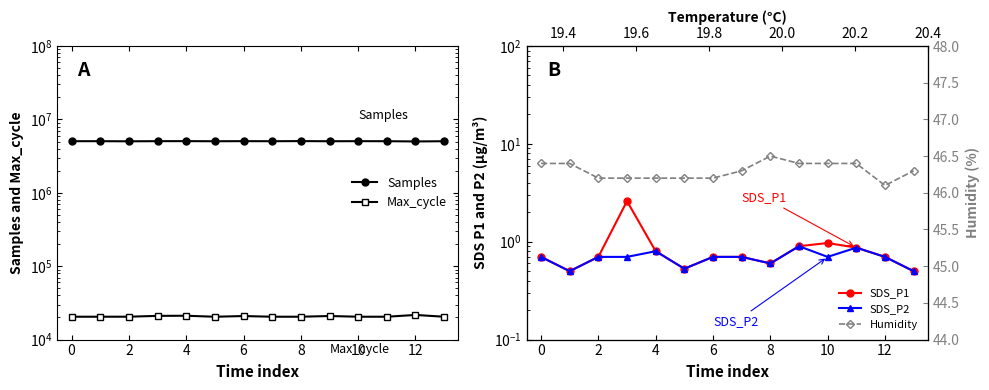

Reading right to left, extract all data points from this chart.

Samples: 5043463.0	5009515.0	5047064.0	5053497.0	5042014.0	5063683.0	5045934.0	5054610.0	5041521.0	5057881.0	5052868.0	5031662.0	5049676.0	5048658.0
Max_cycle: 20479.0	21664.0	20481.0	20486.0	20948.0	20486.0	20484.0	20929.0	20477.0	21129.0	21041.0	20500.0	20488.0	20489.0
SDS_P1: 0.5	0.7	0.9	1.0	0.9	0.6	0.7	0.7	0.5	0.8	2.6	0.7	0.5	0.7
SDS_P2: 0.5	0.7	0.9	0.7	0.9	0.6	0.7	0.7	0.5	0.8	0.7	0.7	0.5	0.7
Humidity: 46.3	46.1	46.4	46.4	46.4	46.5	46.3	46.2	46.2	46.2	46.2	46.2	46.4	46.4